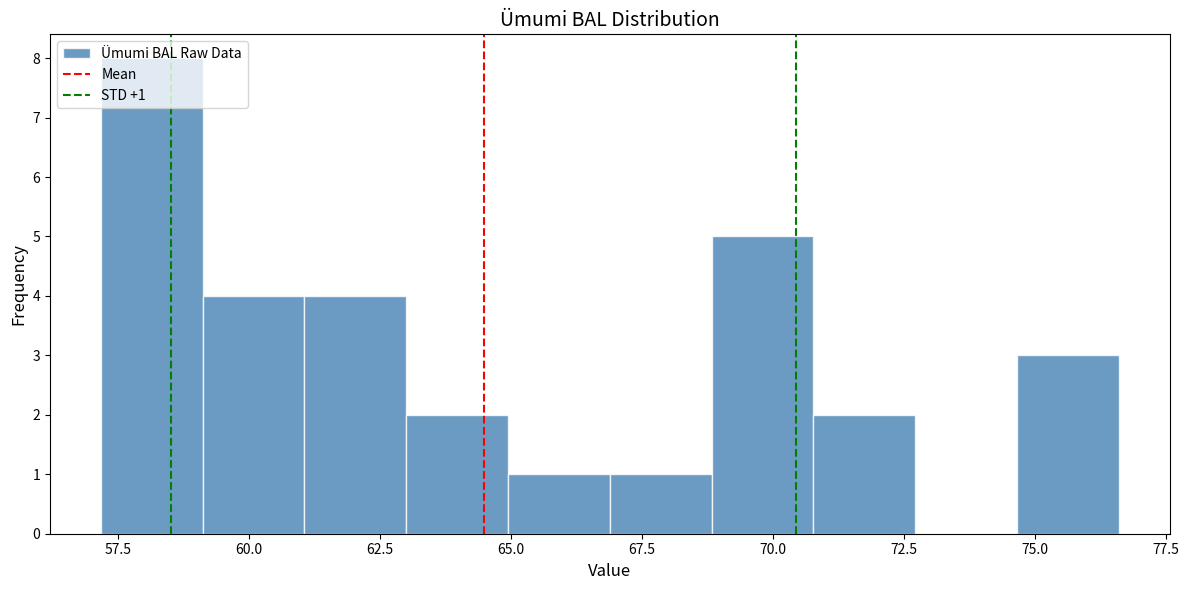

Read against the x-axis, roughly where is the centre of the tallest bar?

58.0